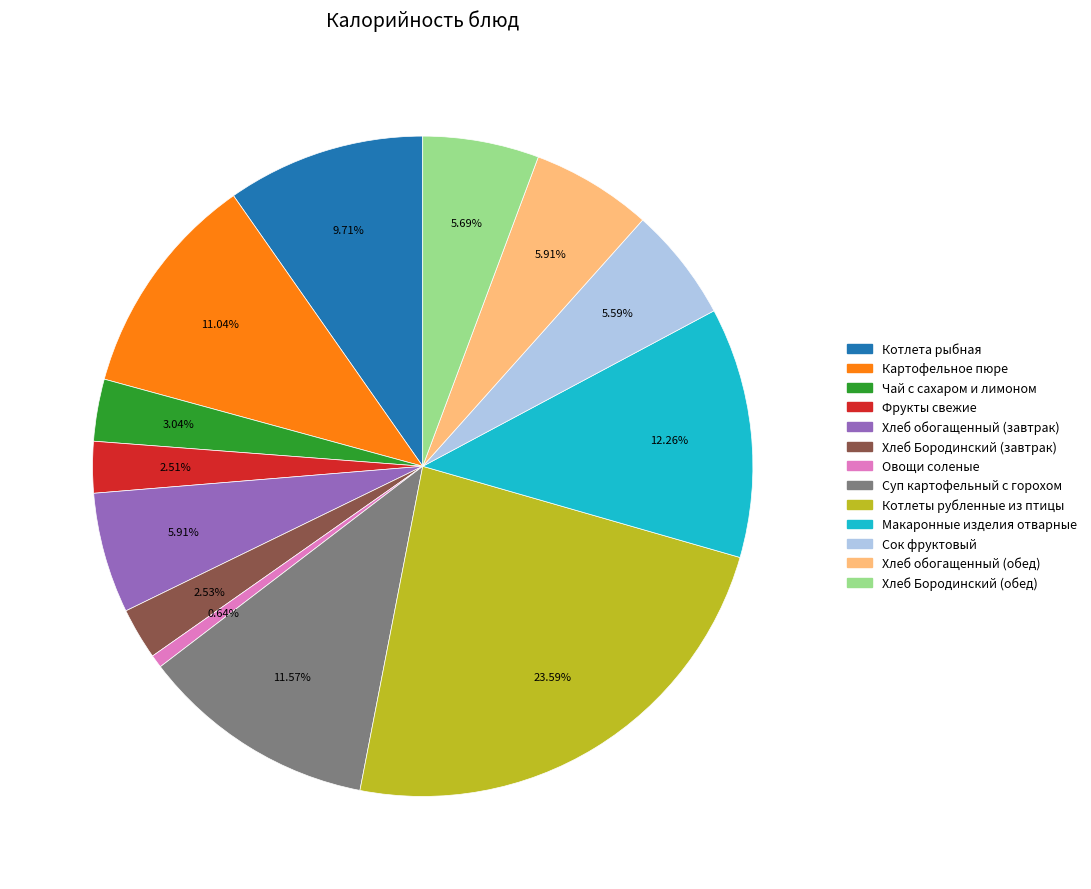

What percentage do Хлеб Бородинский (обед) and Хлеб обогащенный (завтрак) together represent?

11.6%